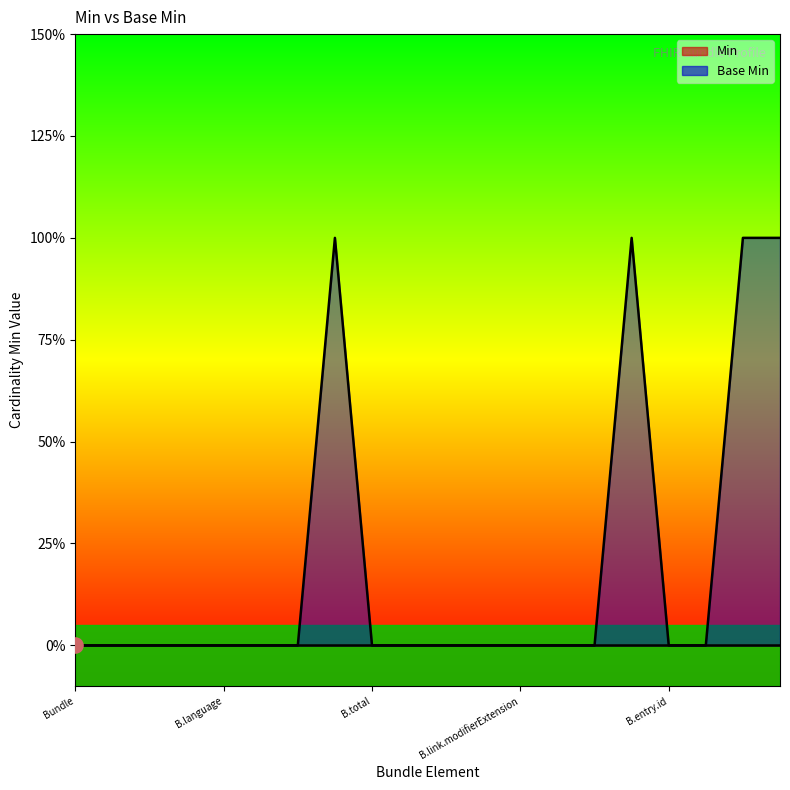

What is the change in value from Bundle.entry.id to Bundle.entry.request.method?

+1